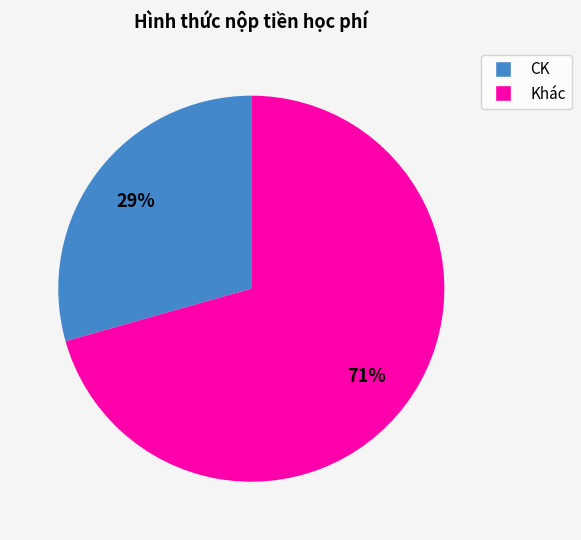

Is there a majority slice in this chart?

Yes